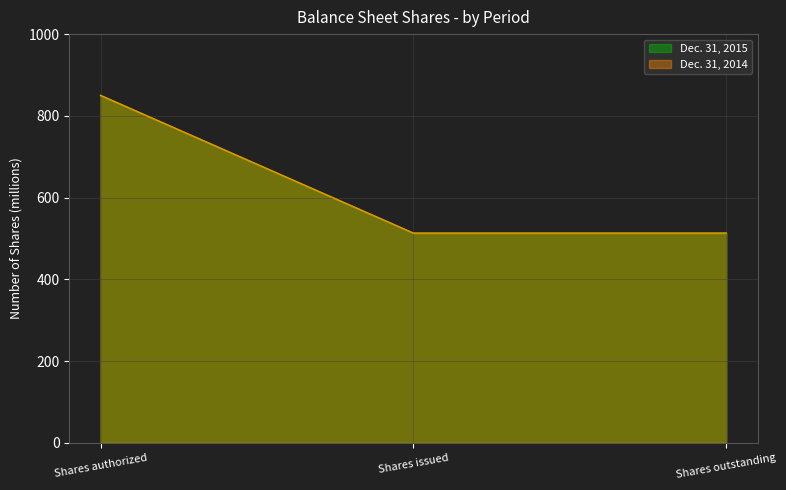

What is the greatest value displayed?

850.0